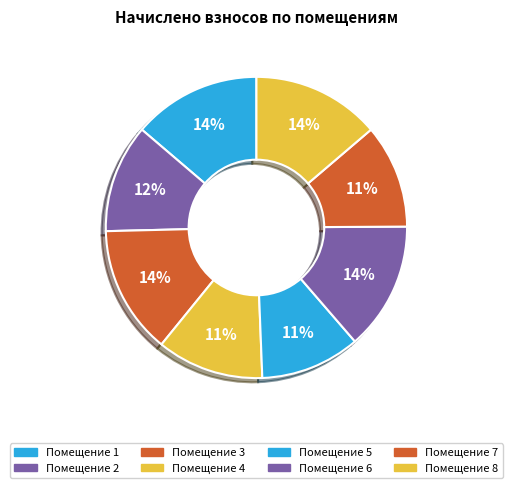

Does any single category account for the majority?

No